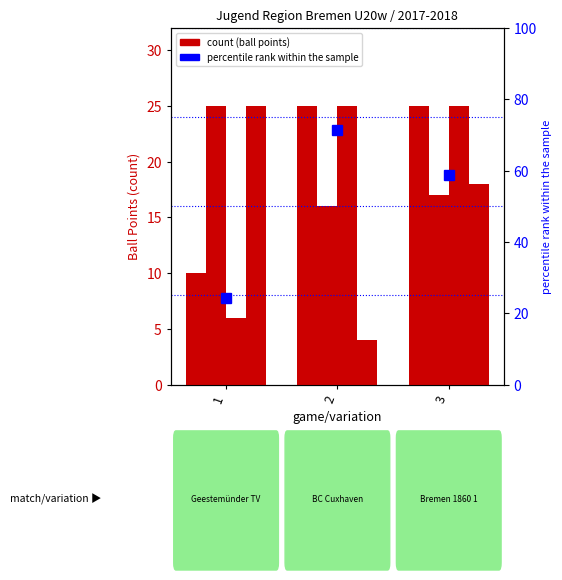

What is the average value of the percentile rank within the sample series?

51.5